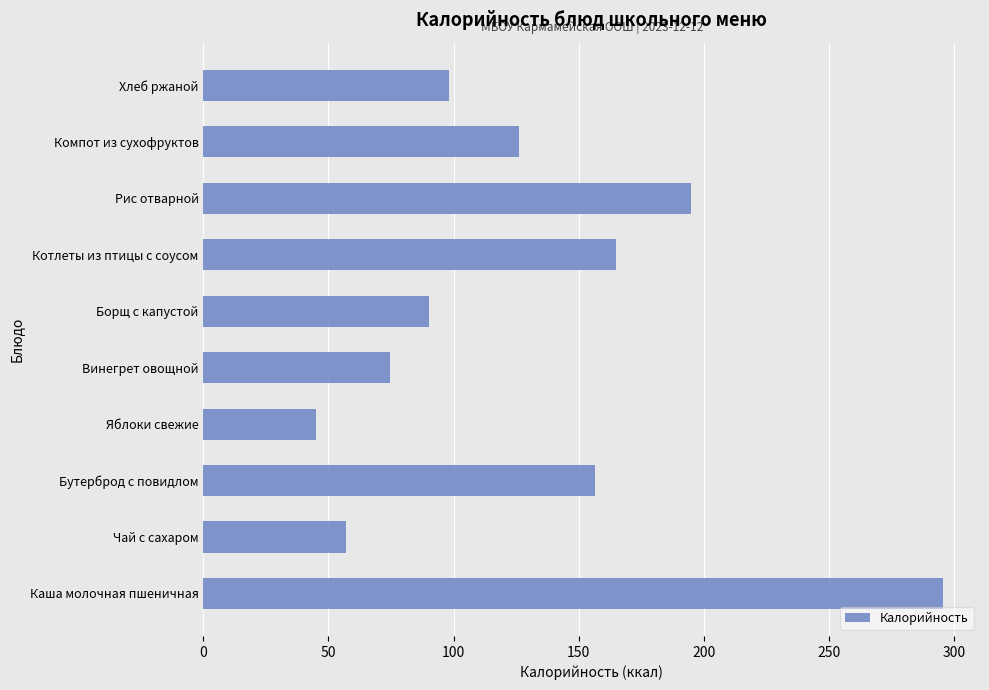

What is the average value?

130.3